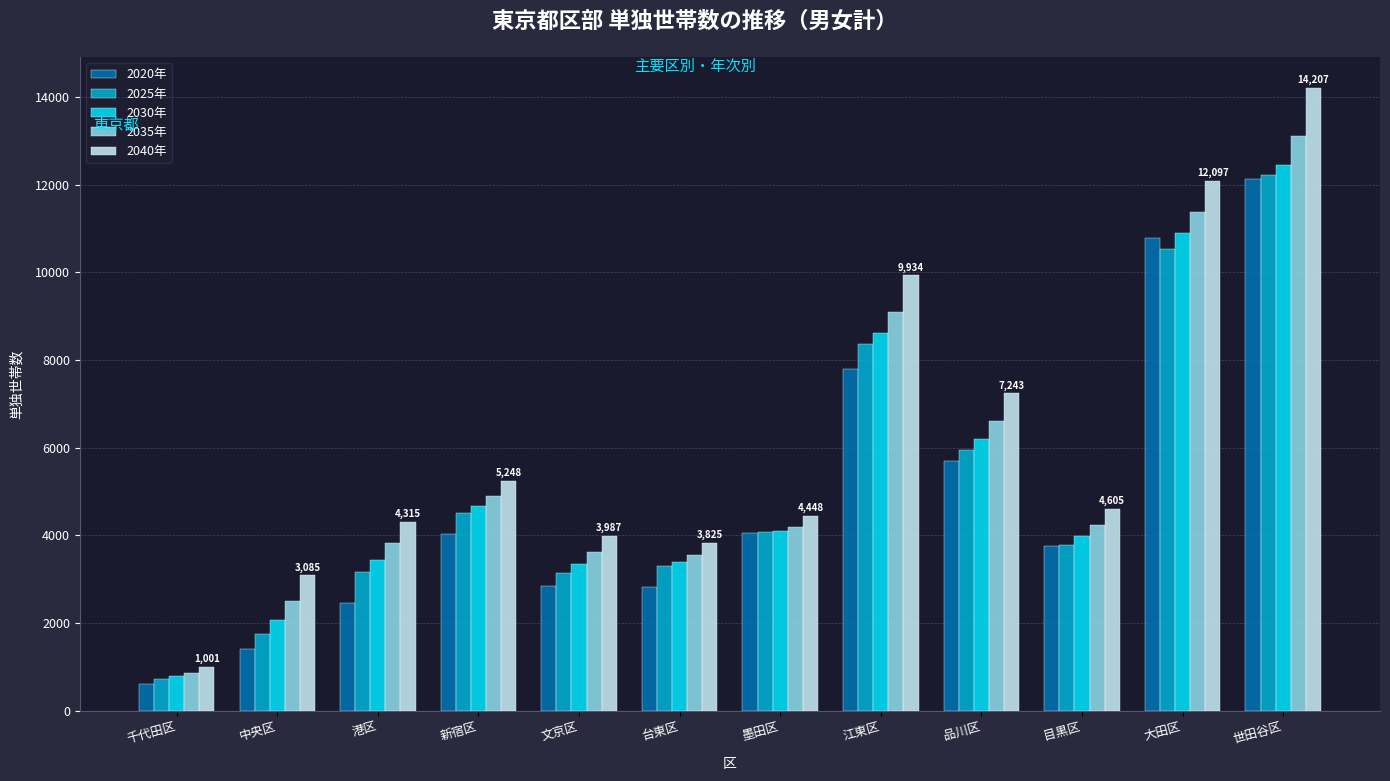

What is the spread (max minus min) of values at 世田谷区?

2076